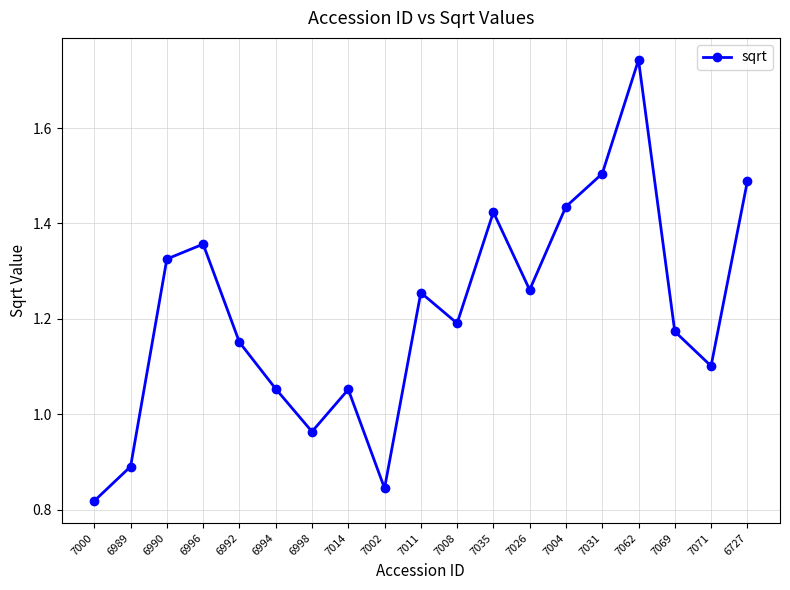

What is the label of the 13th point from the right?

6998